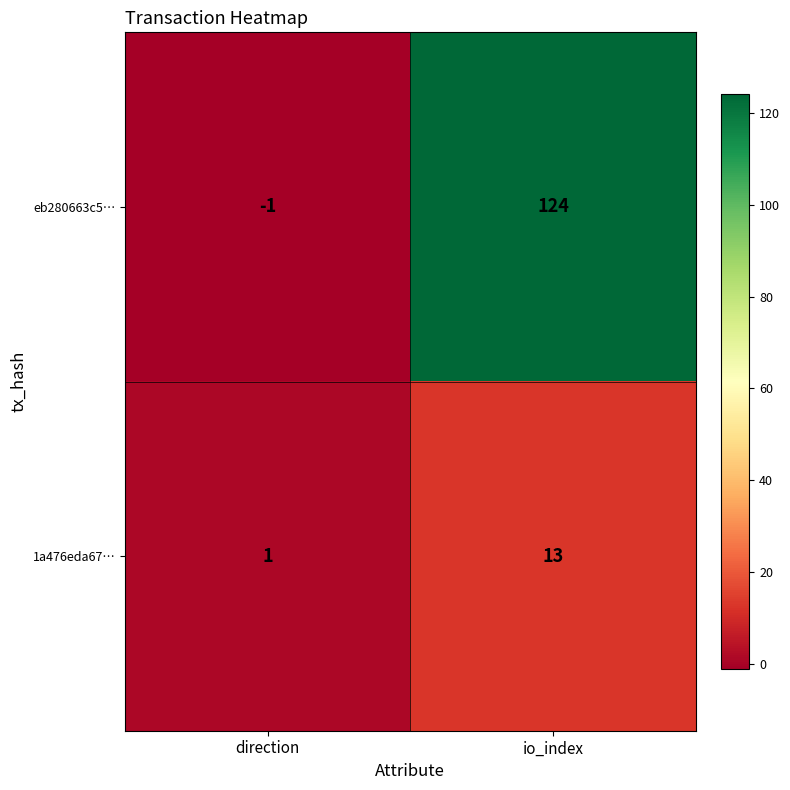

What is the difference between the maximum and minimum values in the eb280663c5… series?

125